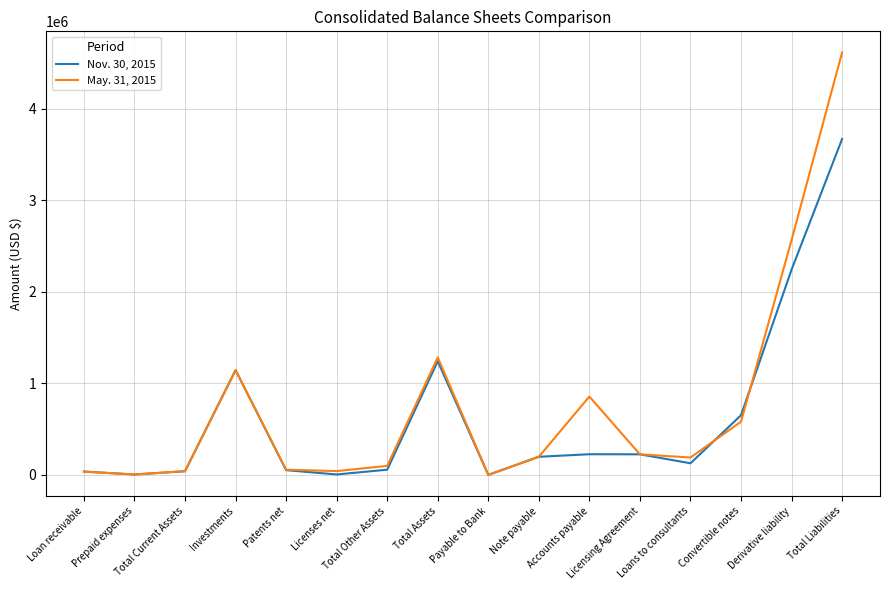

What are all the series names shown in the legend?

Nov. 30, 2015, May. 31, 2015